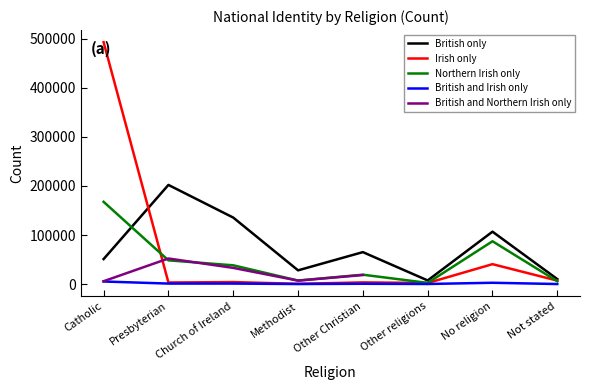

What is the spread (max minus min) of values at Presbyterian?

200896.0